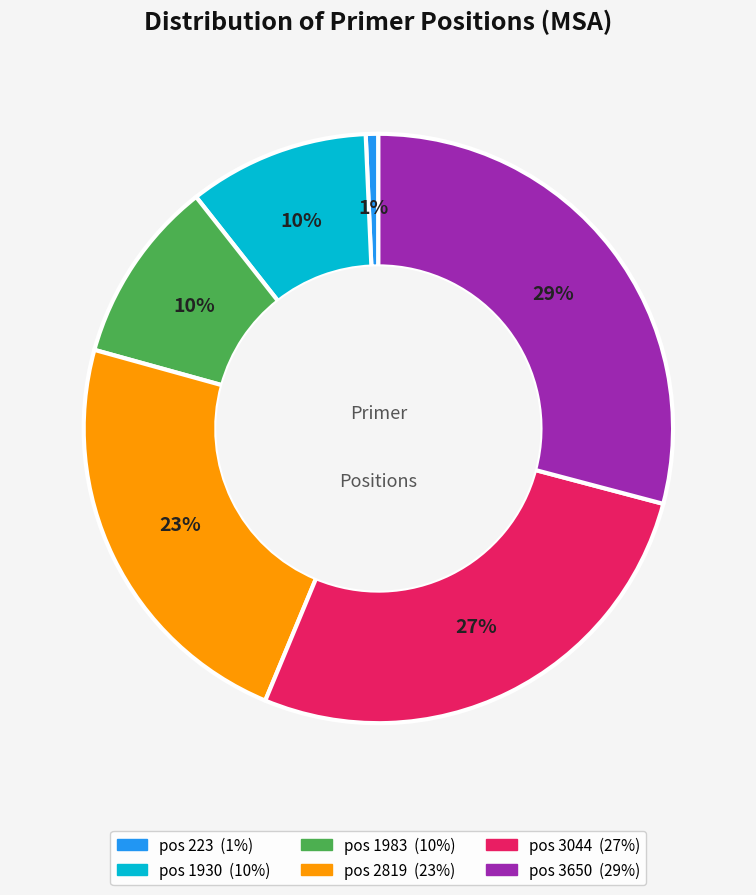

To the nearest percent, what is the average slice percentage?

17%